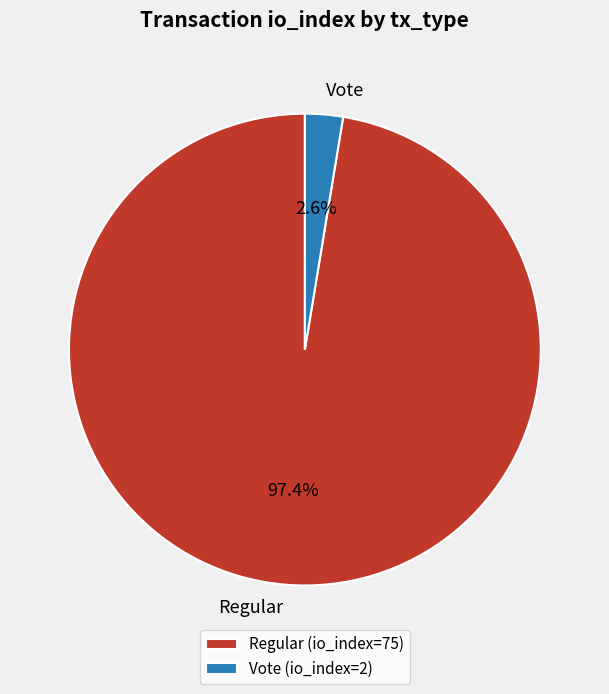

Rank the categories by value from lowest to highest.

Vote, Regular